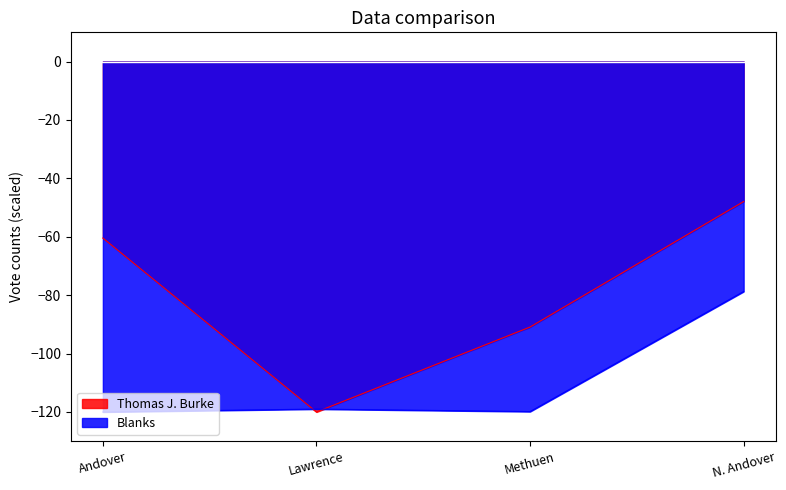

List the series in order of their peak value, highest first.

Thomas J. Burke, Blanks